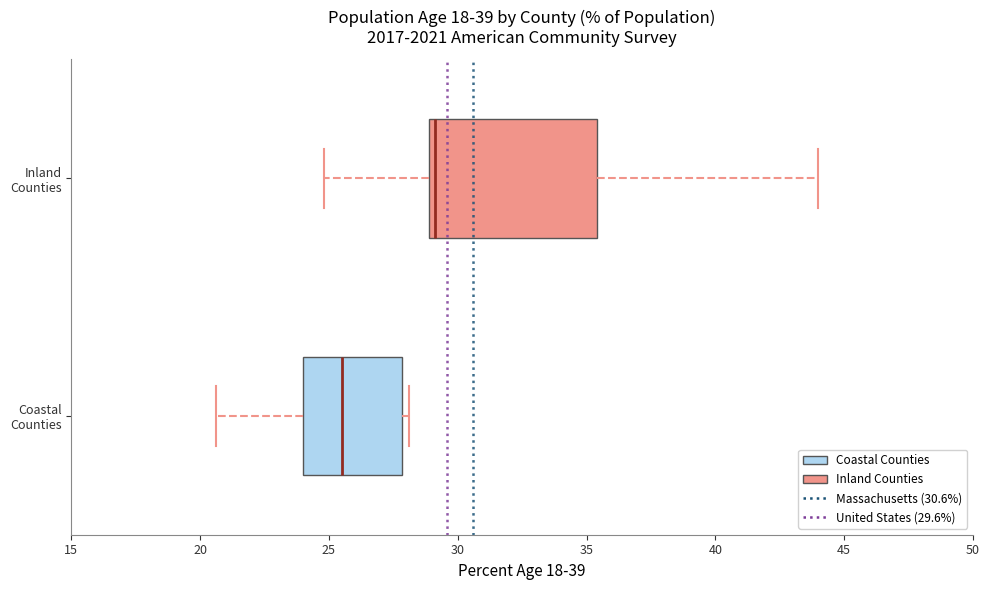

Comparing the boxes themselves (not the whiskers), which one is the widest?

Inland Counties